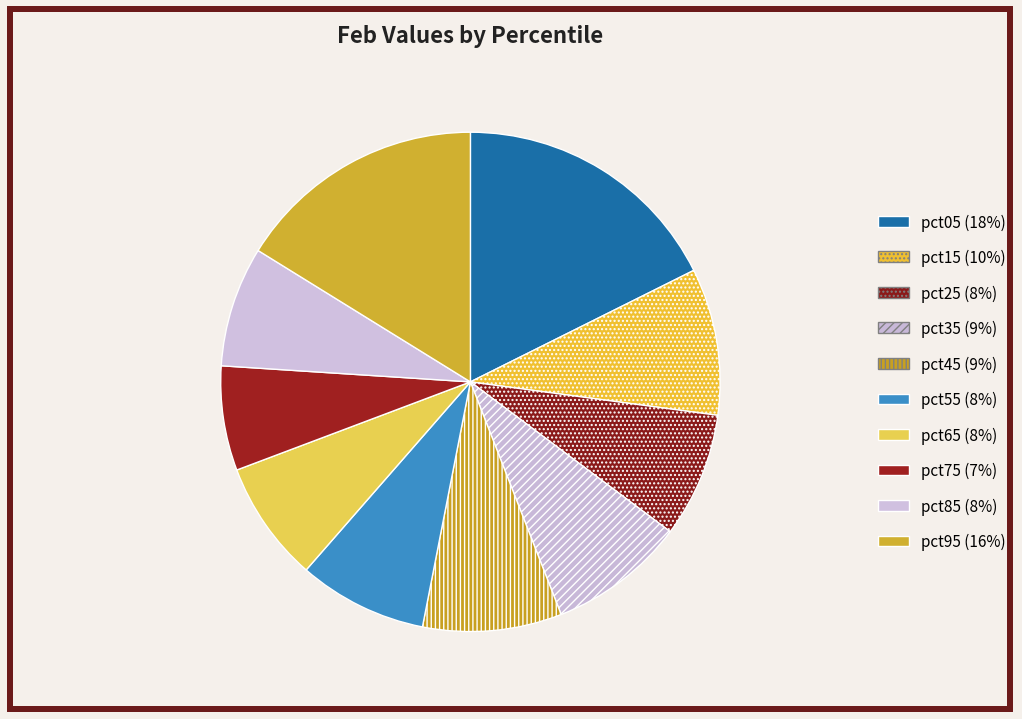

Rank the categories by value from highest to lowest.

pct05, pct95, pct15, pct45, pct35, pct55, pct25, pct65, pct85, pct75